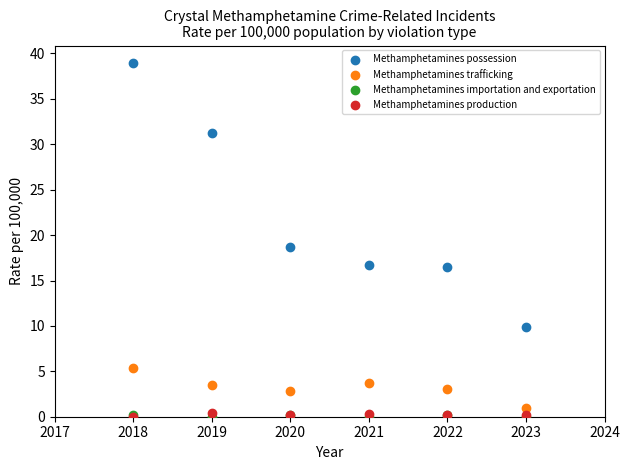

Which series reaches the maximum Y coordinate?

Methamphetamines possession